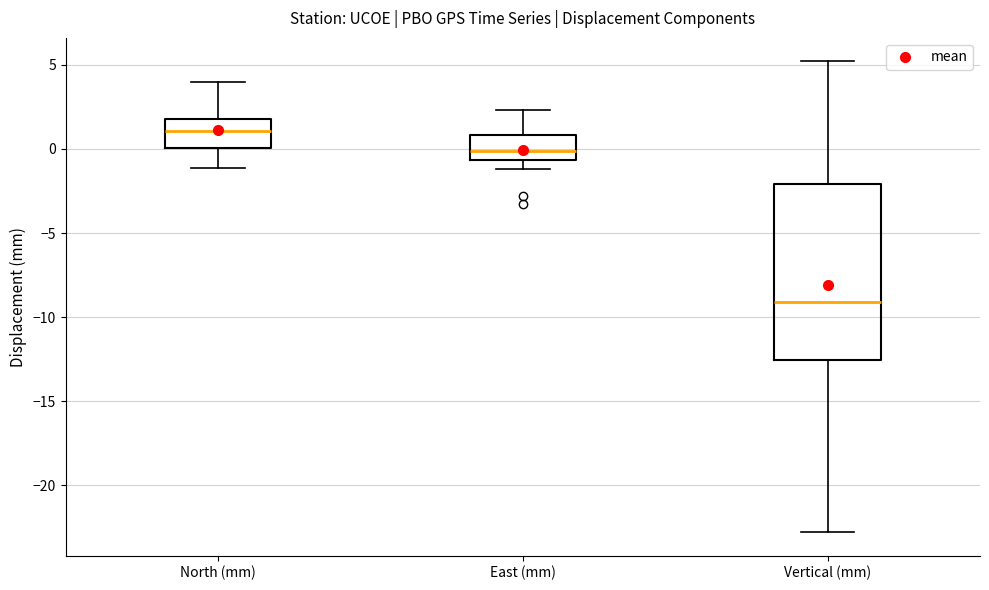

Which box's median line is the highest?

North (mm)